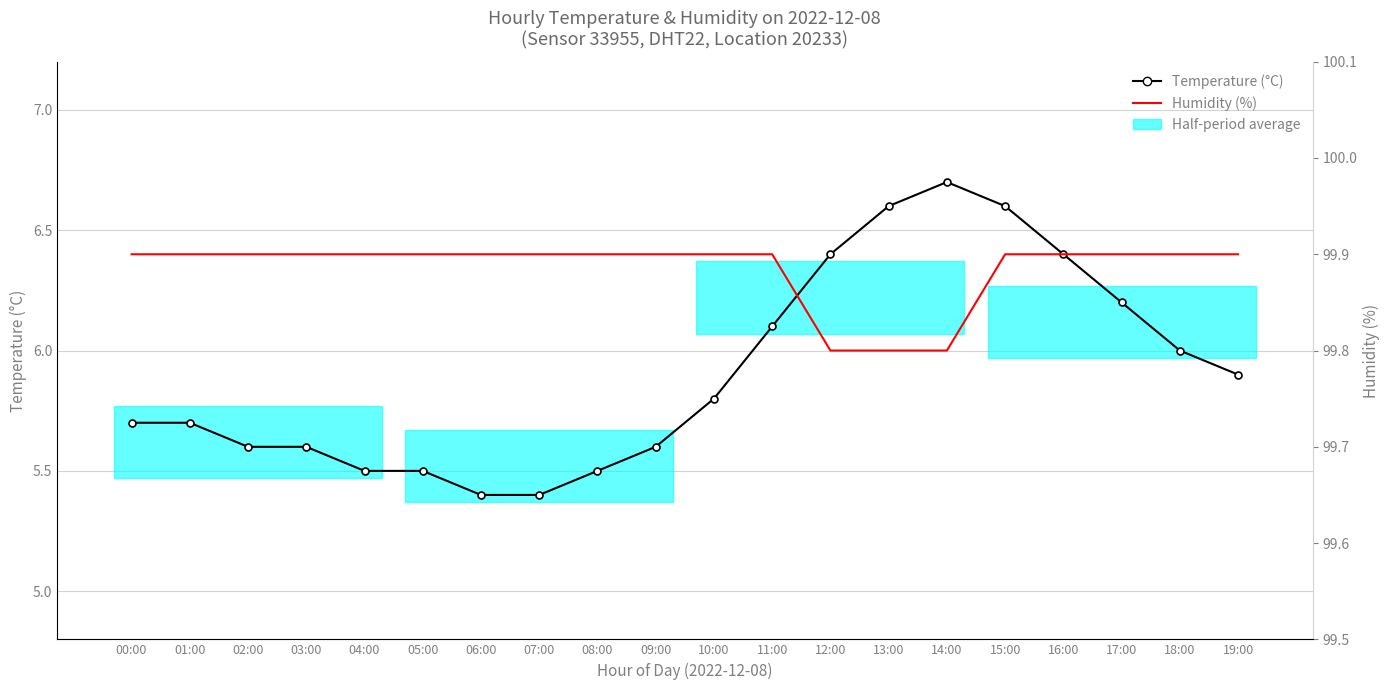

Between 08:00 and 17:00, which series saw the biggest shift?

Temperature (°C)